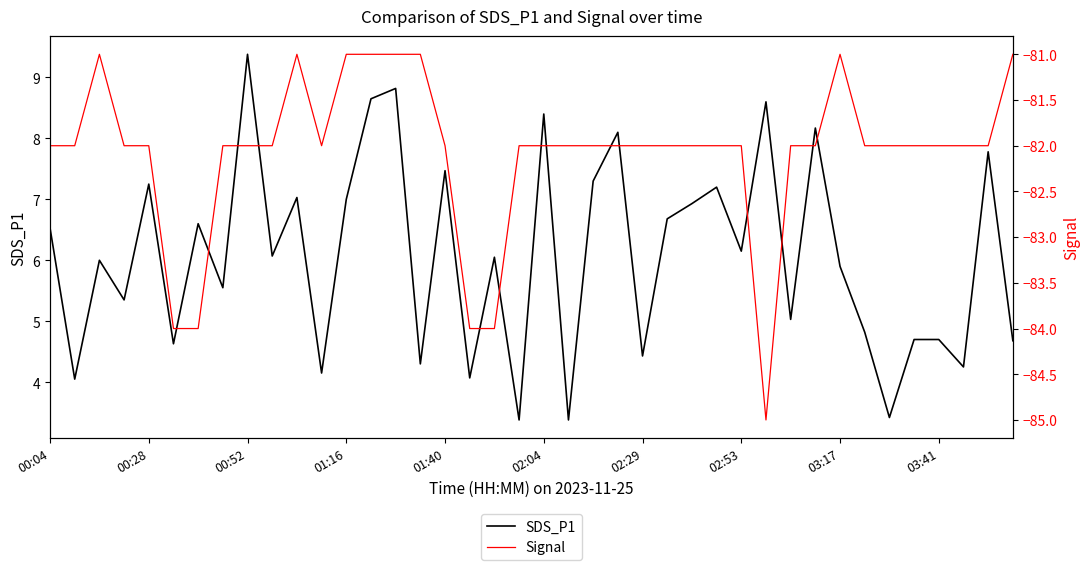

How many categories are shown in the chart?

40